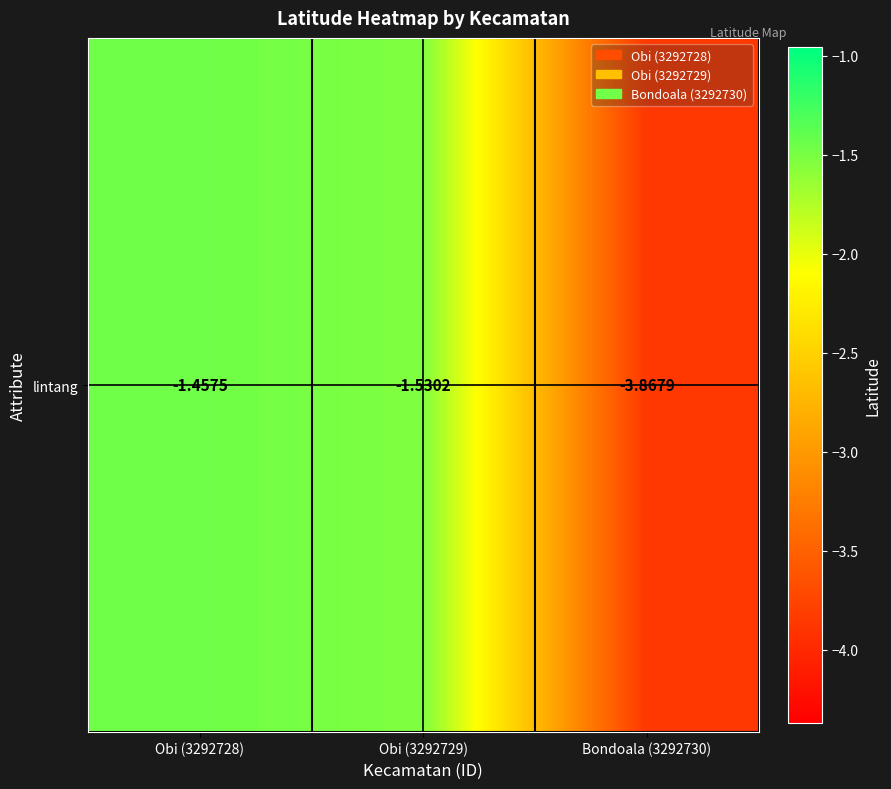

Reading right to left, transcribe all the data shown in this chart.

Bondoala (3292730)=-3.9	Obi (3292729)=-1.5	Obi (3292728)=-1.5